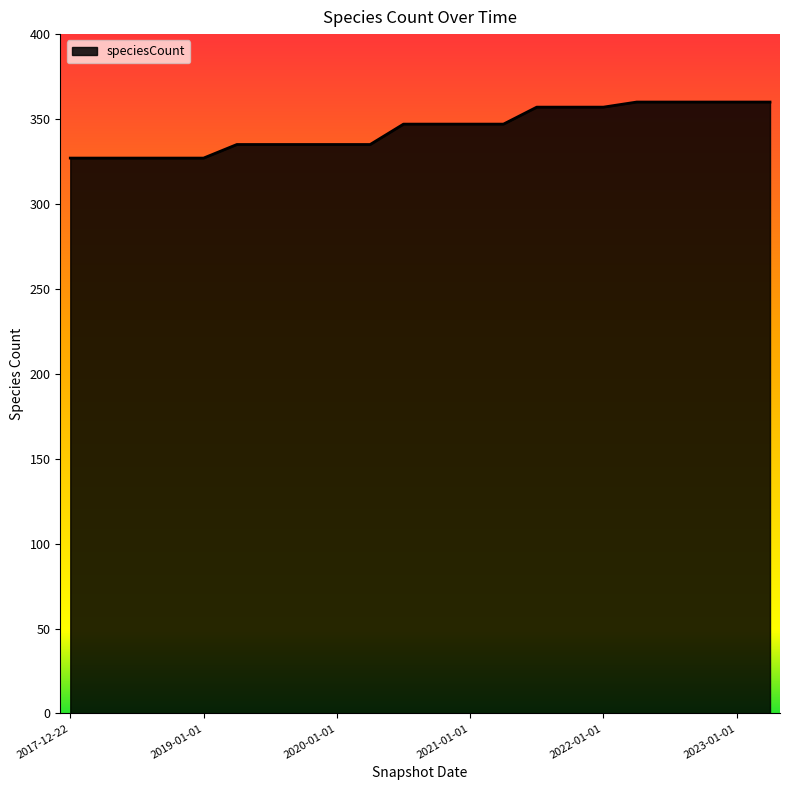

What is the maximum value shown in the chart?

360